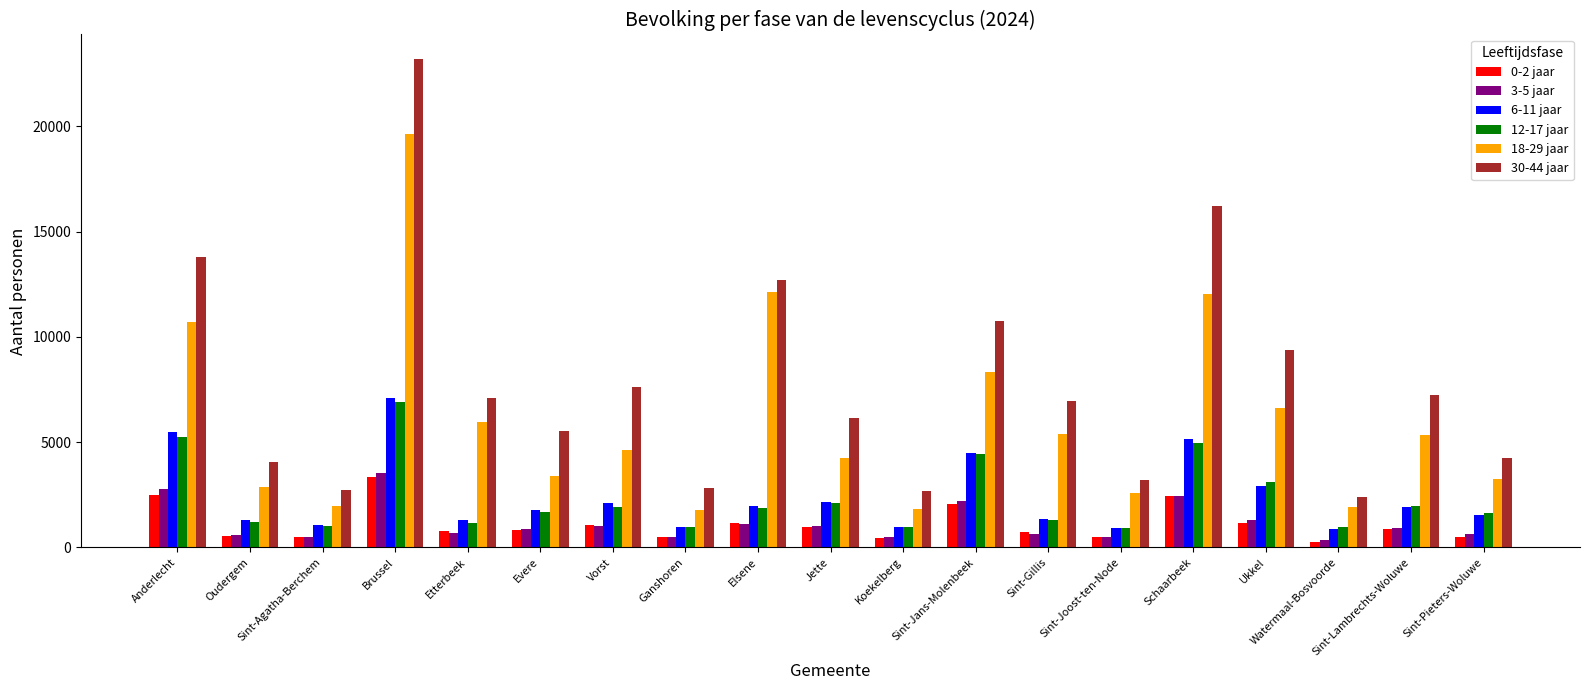

Which series changed the most between Ganshoren and Schaarbeek?

30-44 jaar